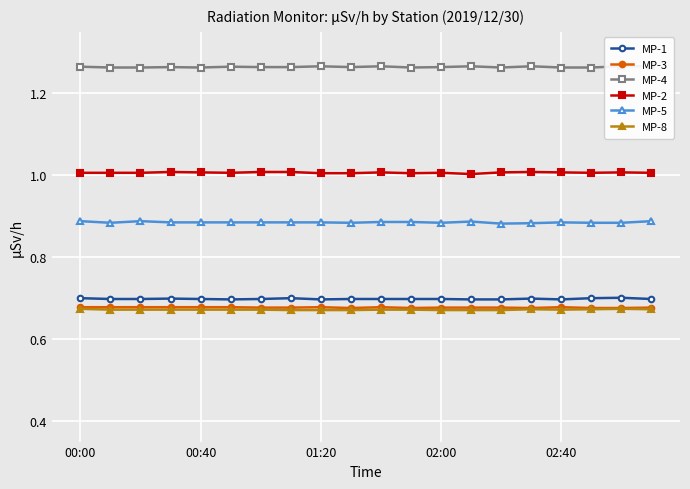

What value does the MP-8 series have at 18?

0.7